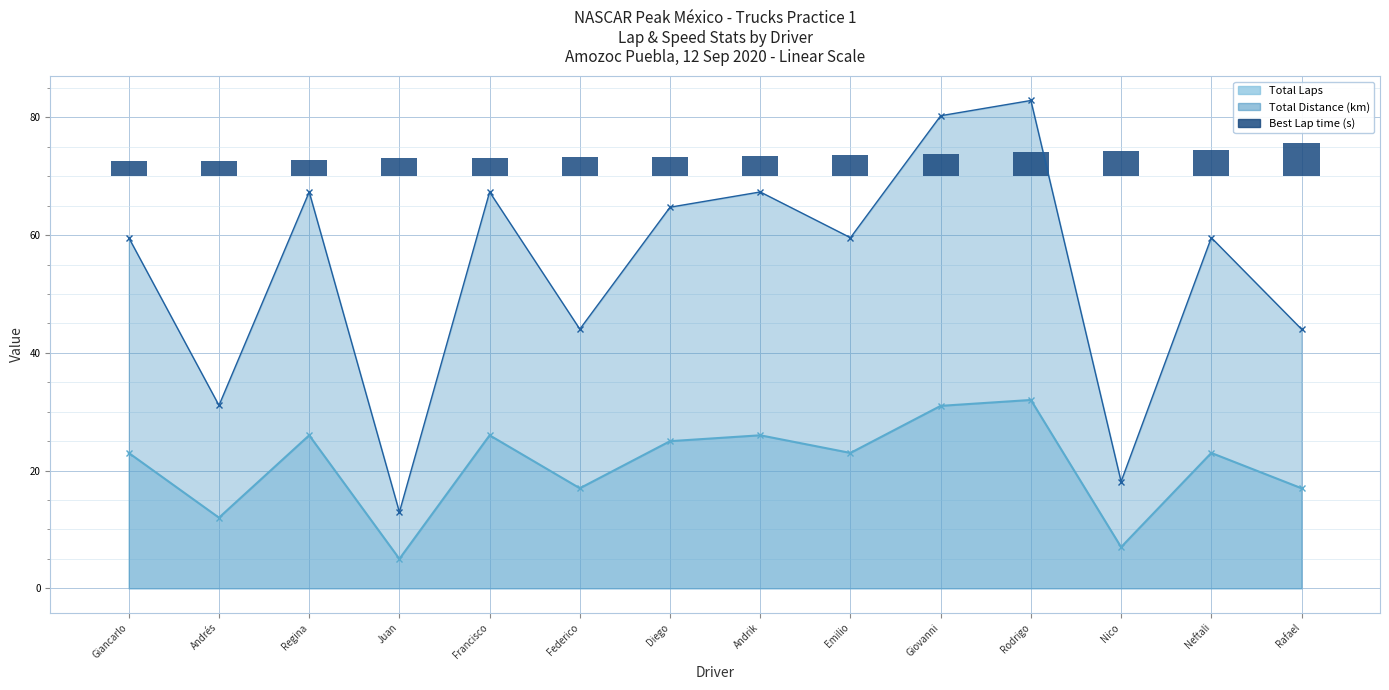

The value at Regina is 0.8. True or false?

False